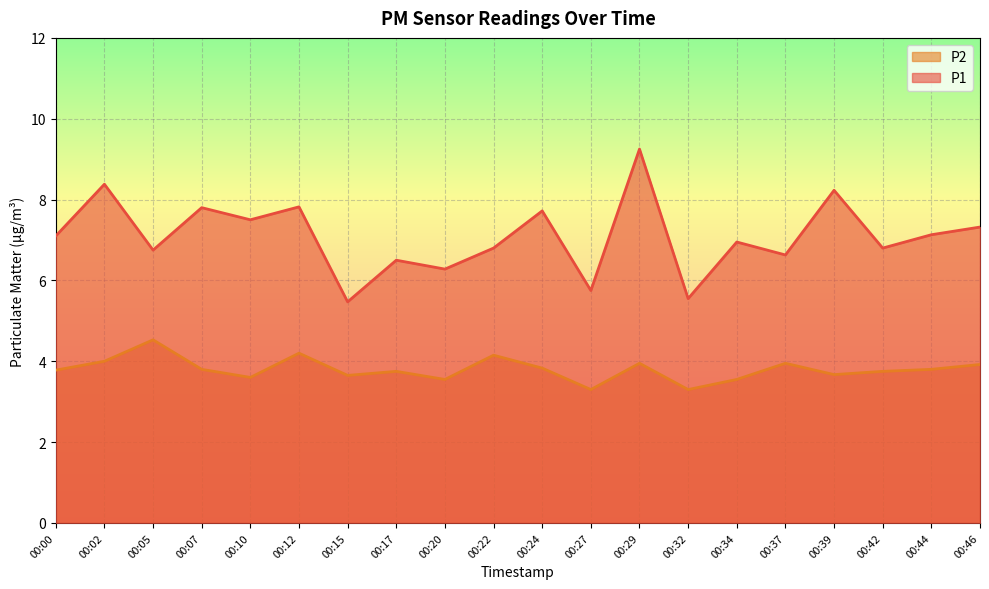

What is the value of the P1 point at the 19th from the left?

7.1